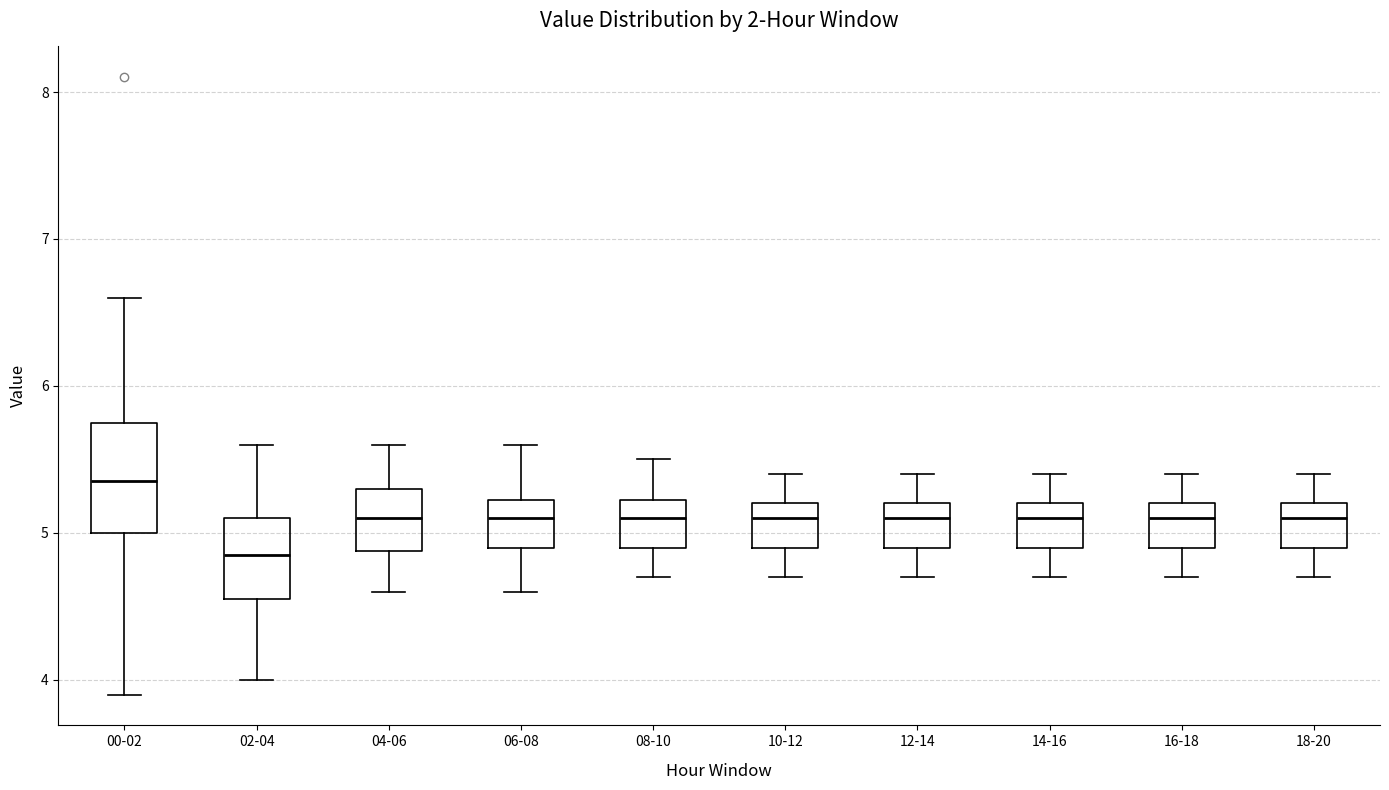

Comparing the boxes themselves (not the whiskers), which one is the tallest?

00-02